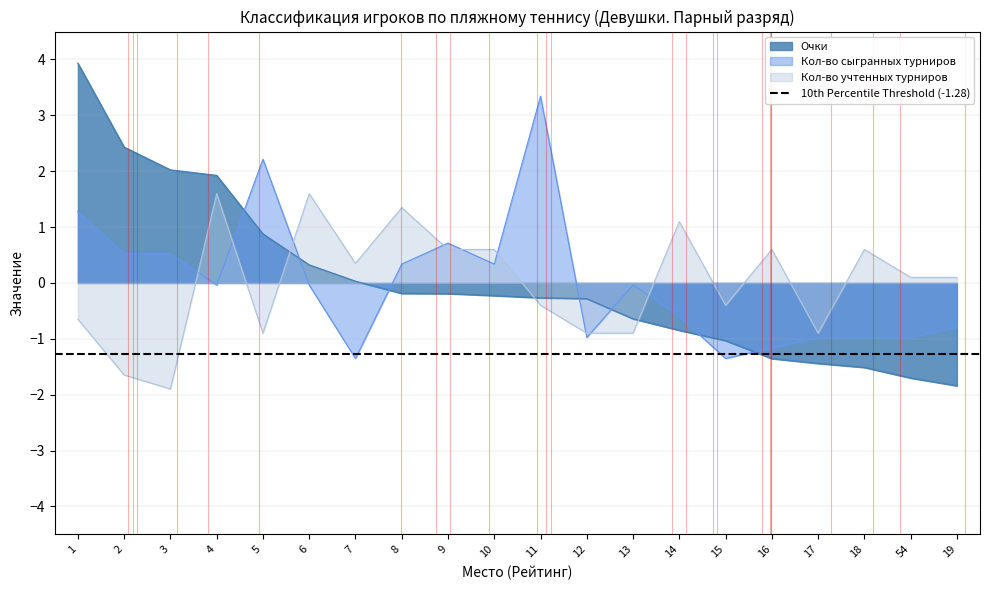

At which label does Очки first exceed 0?

1